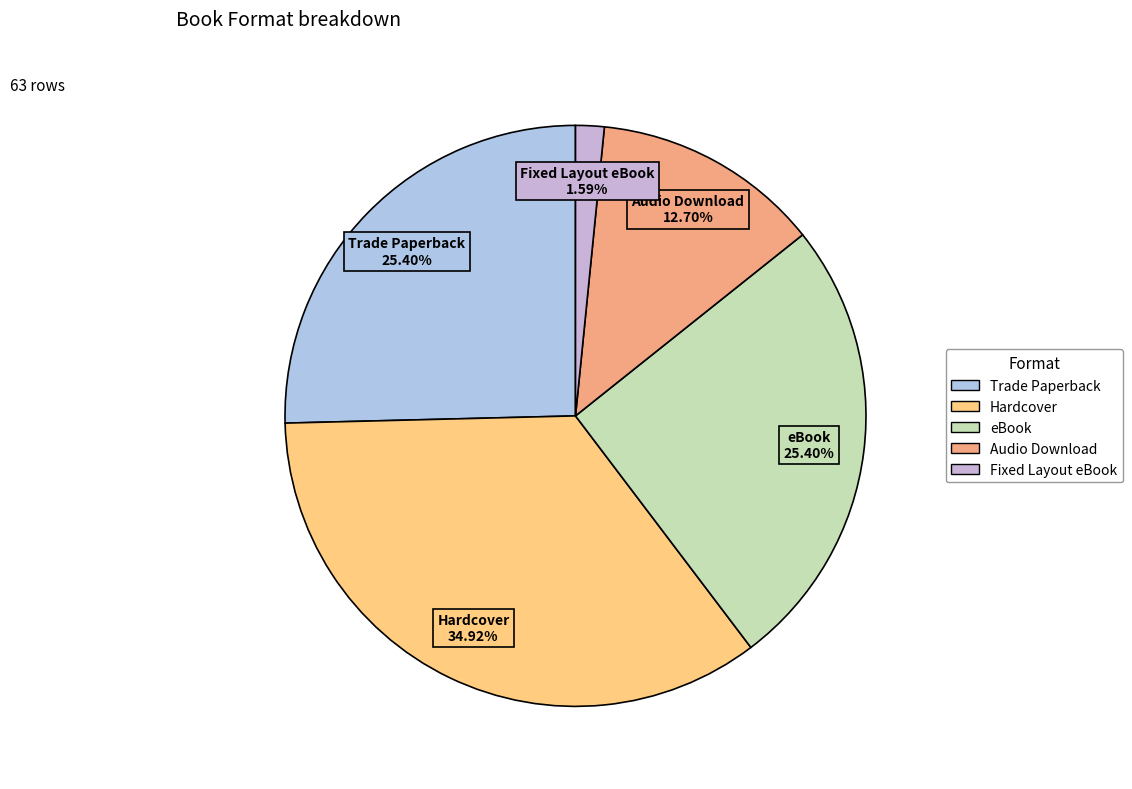

Is there a majority slice in this chart?

No